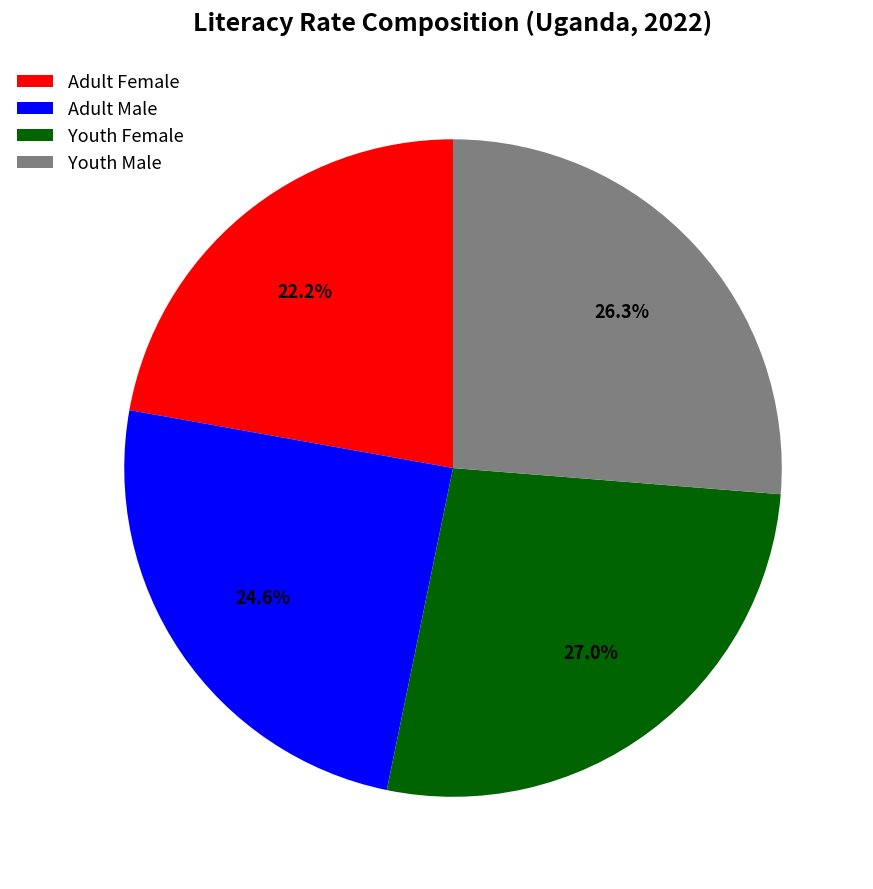

How much of the chart is everything except Adult Male?

75.4%